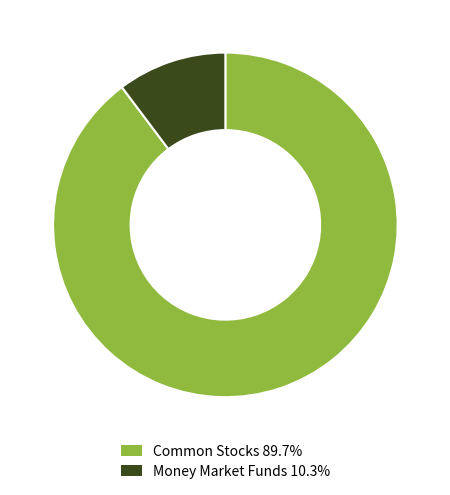

Approximately how many times larger is the value at Common Stocks 89.7% compared to Money Market Funds 10.3%?

8.7